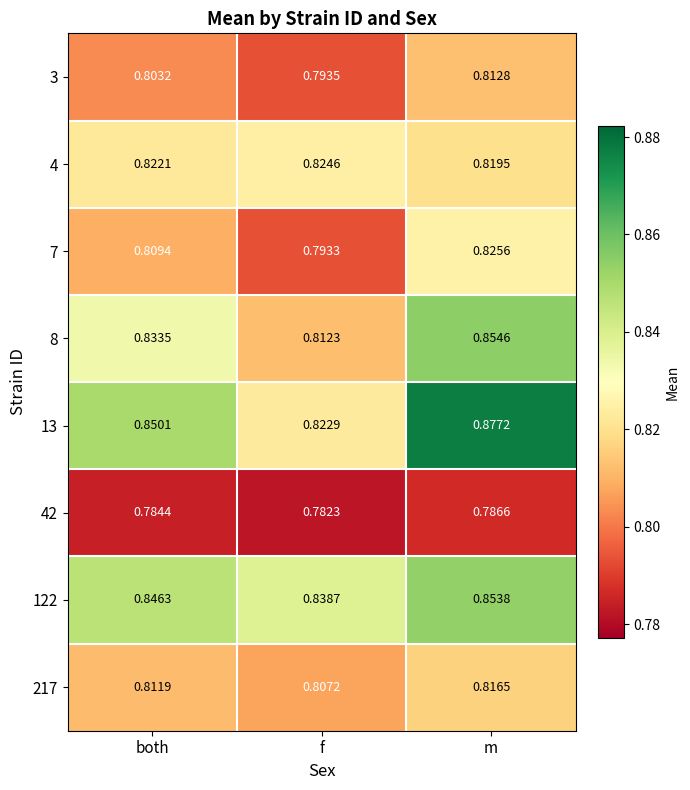

Which category has the highest value in the 3 series?

m